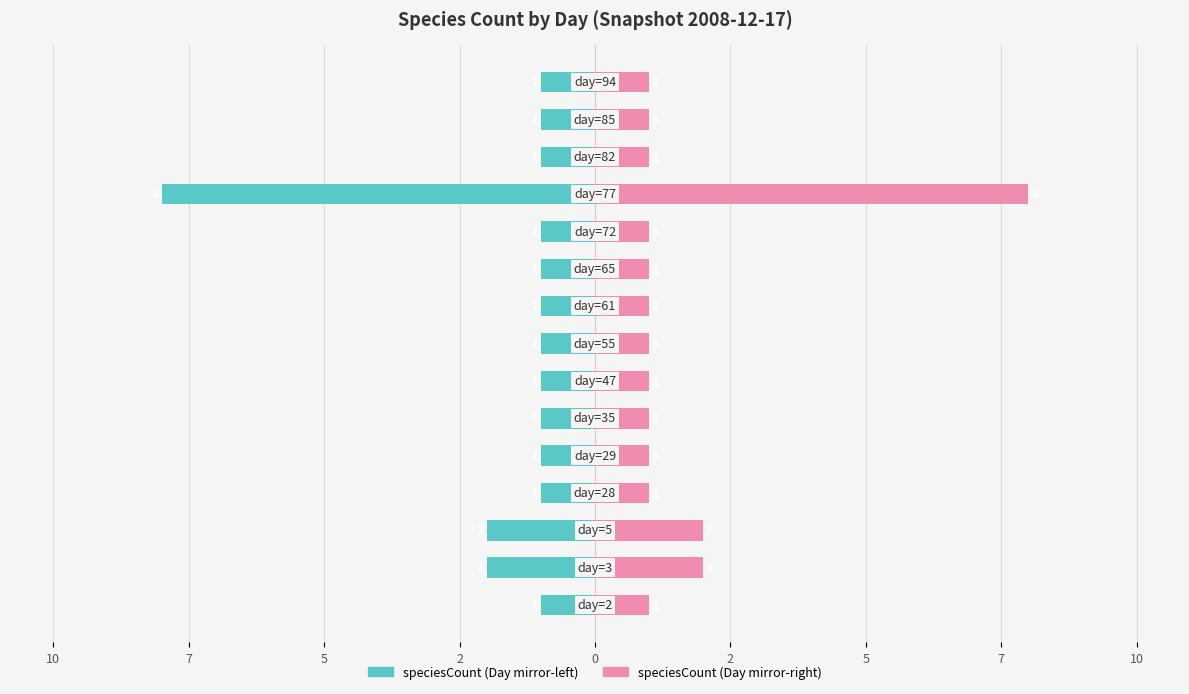

What is the difference between the speciesCount (left) values at 12 and 11?

7